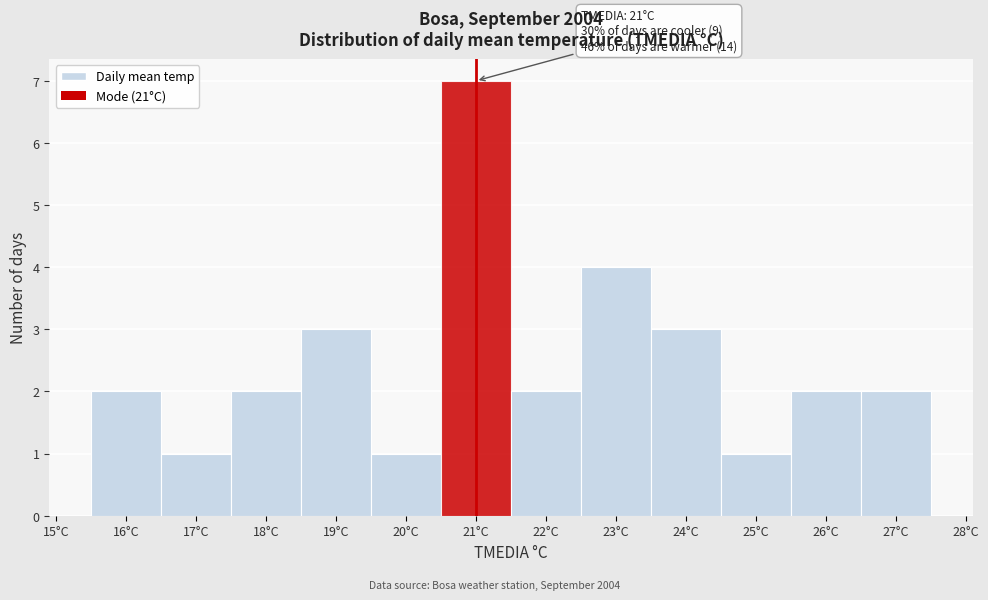

Over which range of the x-axis is the bar tallest?

20.5 to 21.5